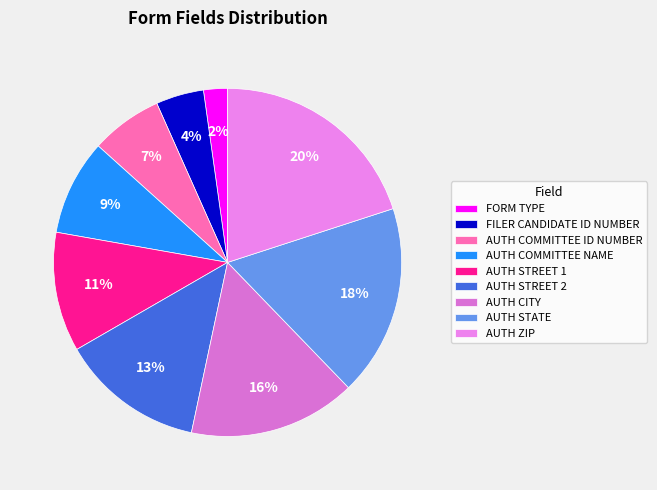

Does AUTH STATE account for over 50% of the chart?

No